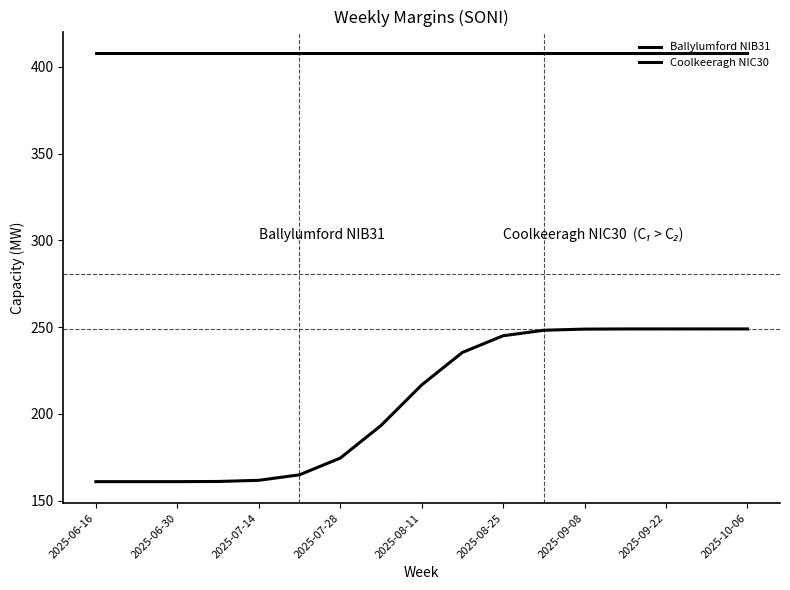

How many lines are shown in the chart?

2